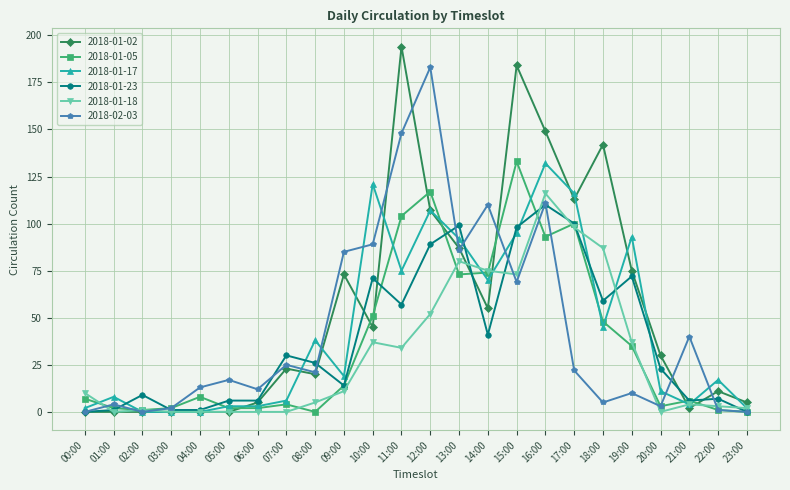

What are all the series names shown in the legend?

2018-01-02, 2018-01-05, 2018-01-17, 2018-01-23, 2018-01-18, 2018-02-03